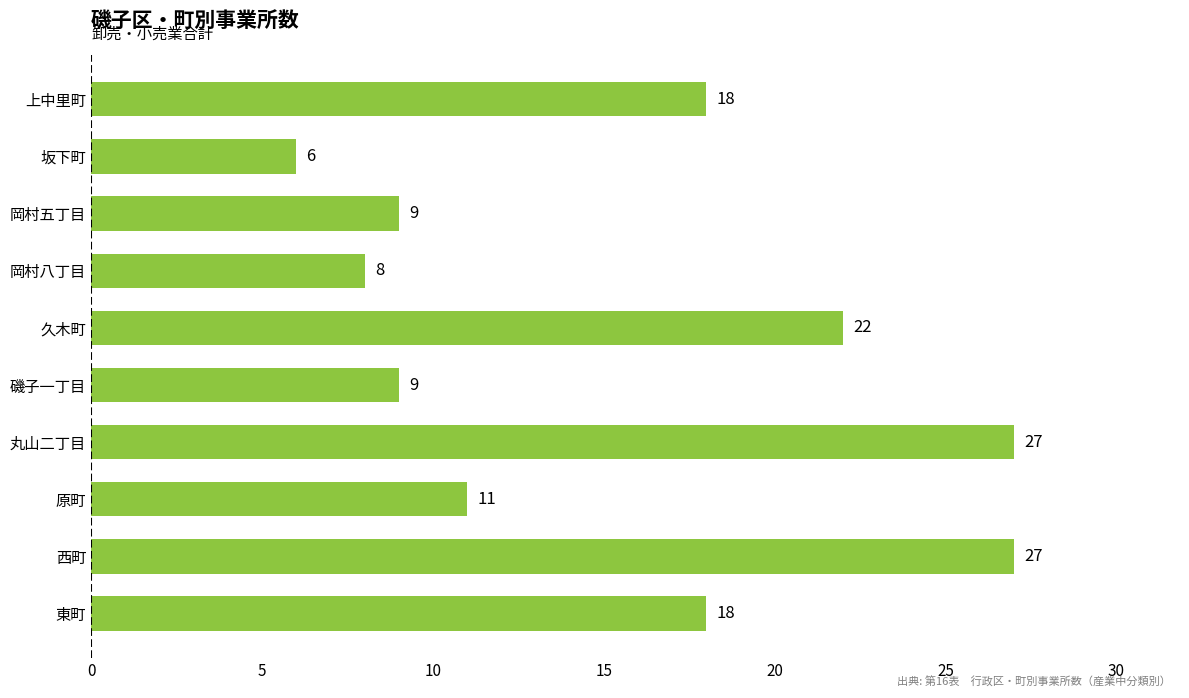

What value does the data have at 坂下町, to the nearest 5?

5